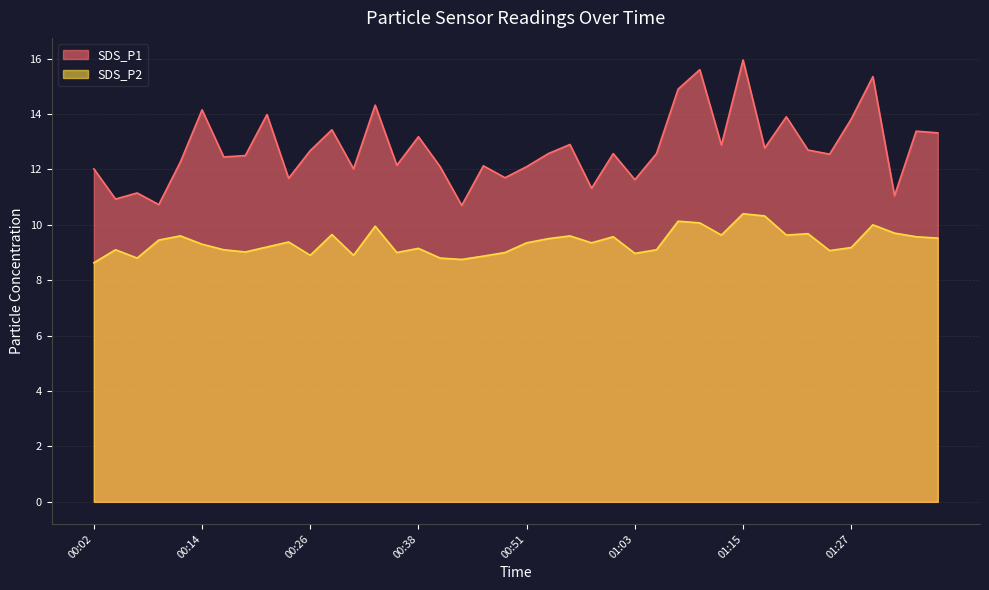

True or false: SDS_P2 and SDS_P1 intersect in this chart.

False